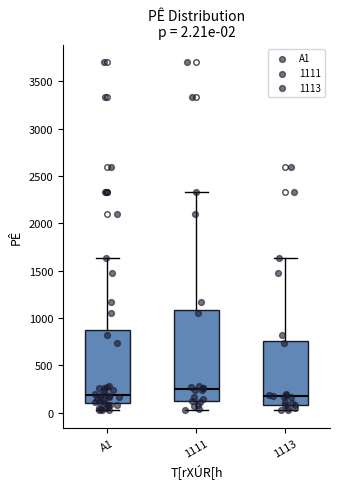

Which box is the tallest, from its lower edge to its upper edge?

1111